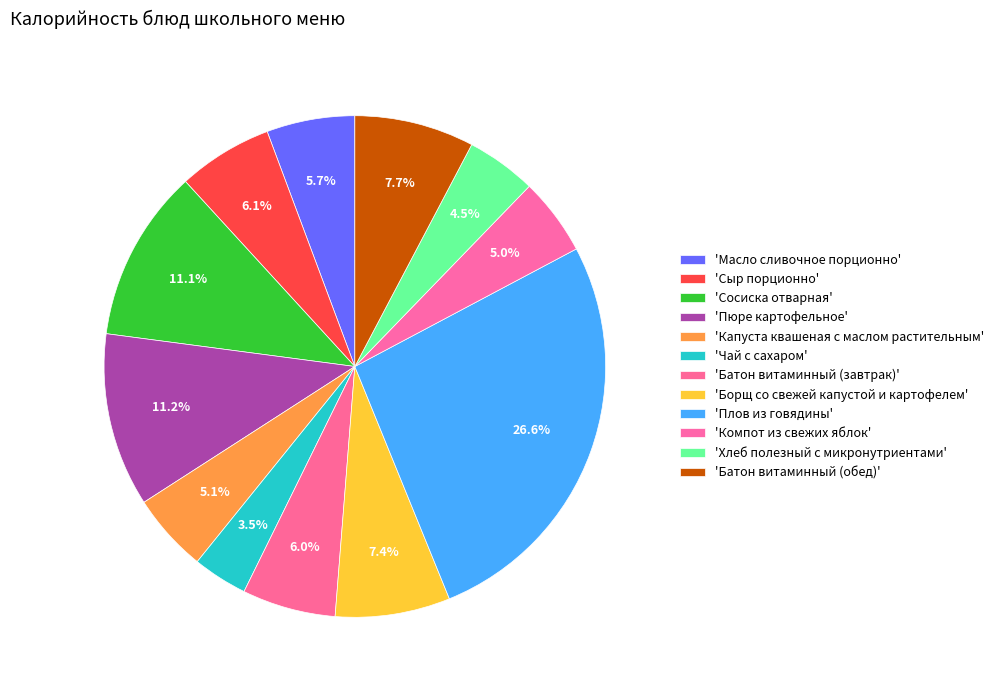

To the nearest percent, what is the difference between the largest and smallest slice percentages?

23%